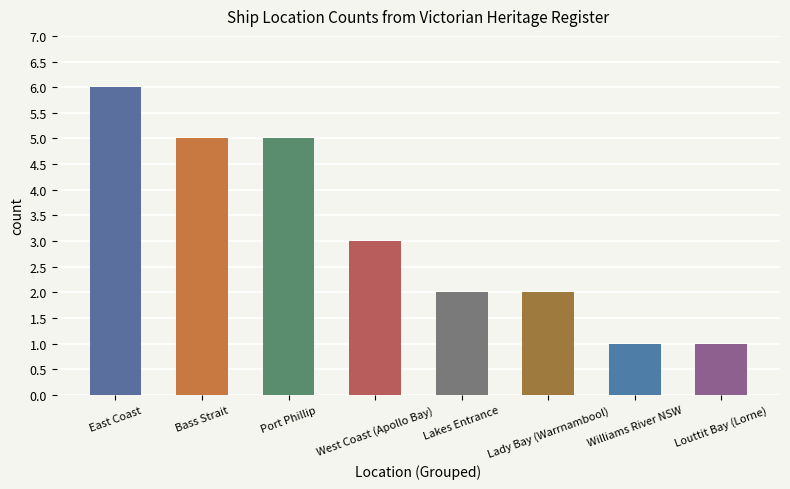

Reading left to right, transcribe all the data shown in this chart.

6	5	5	3	2	2	1	1